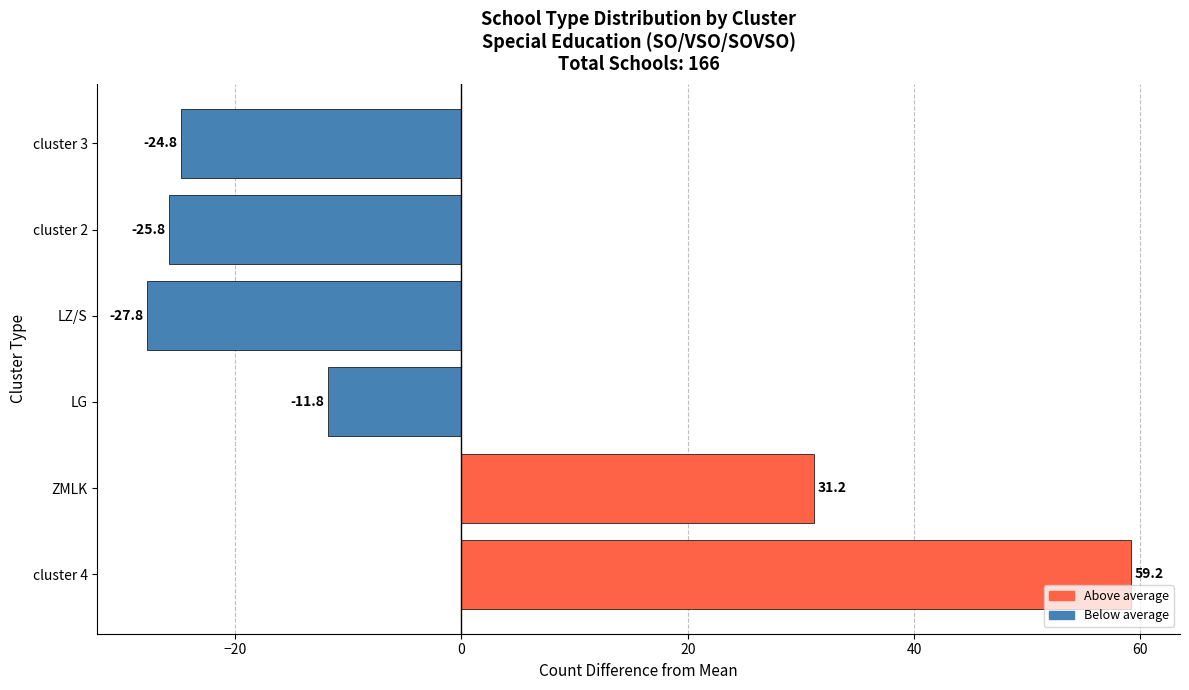

Between LZ/S and cluster 4, which is larger?

cluster 4